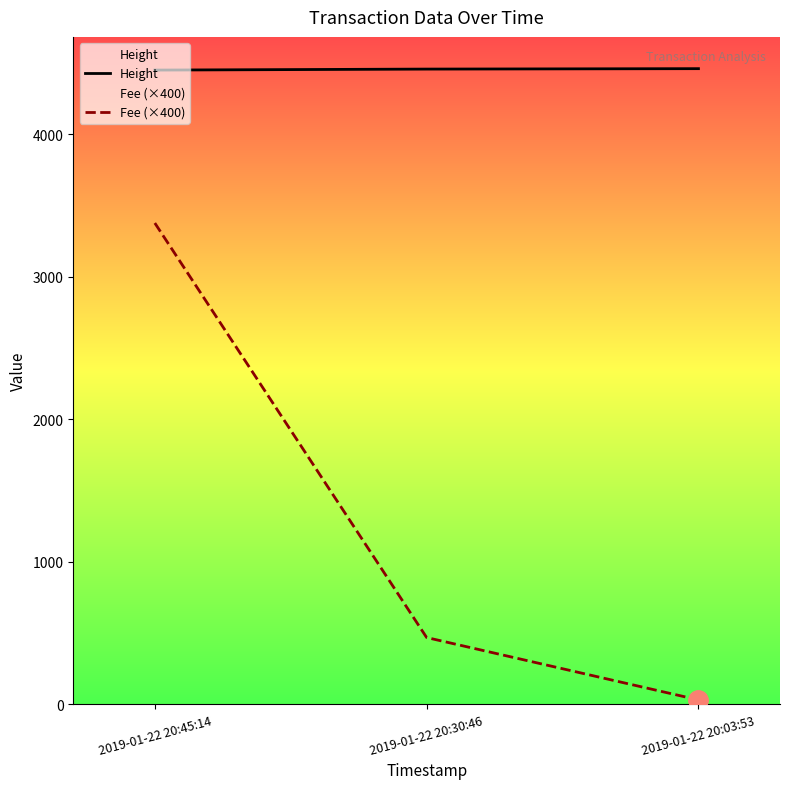

Reading left to right, extract all data points from this chart.

Height: 4452.0	4459.0	4462.0
Fee (×400): 3378.1	467.5	29.4